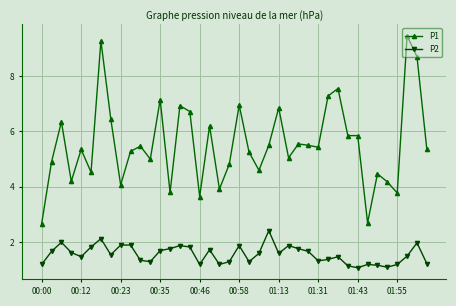

What is the difference between the maximum and minimum values in the P2 series?

1.3